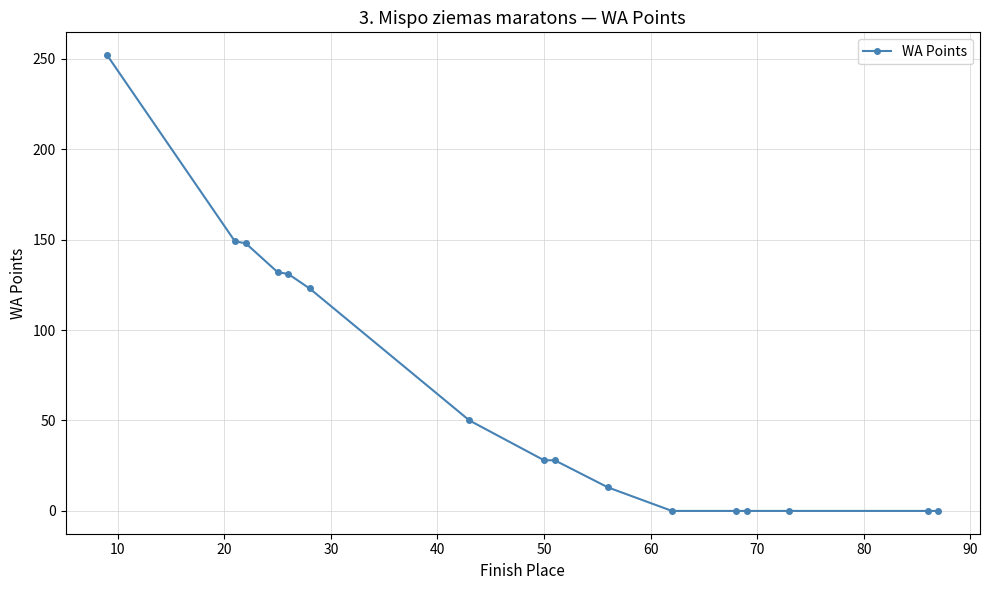

What is the value of the 7th point from the left?

50